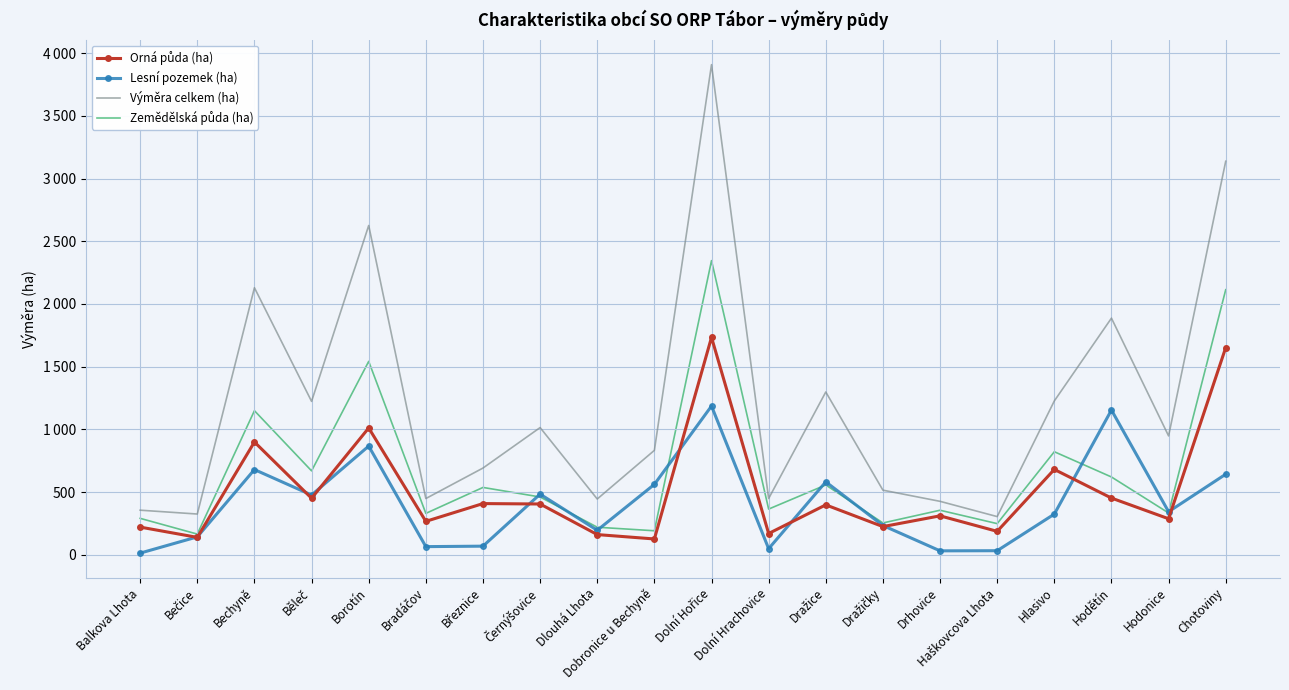

What is the difference between the maximum and minimum values in the Orná půda (ha) series?

1608.2